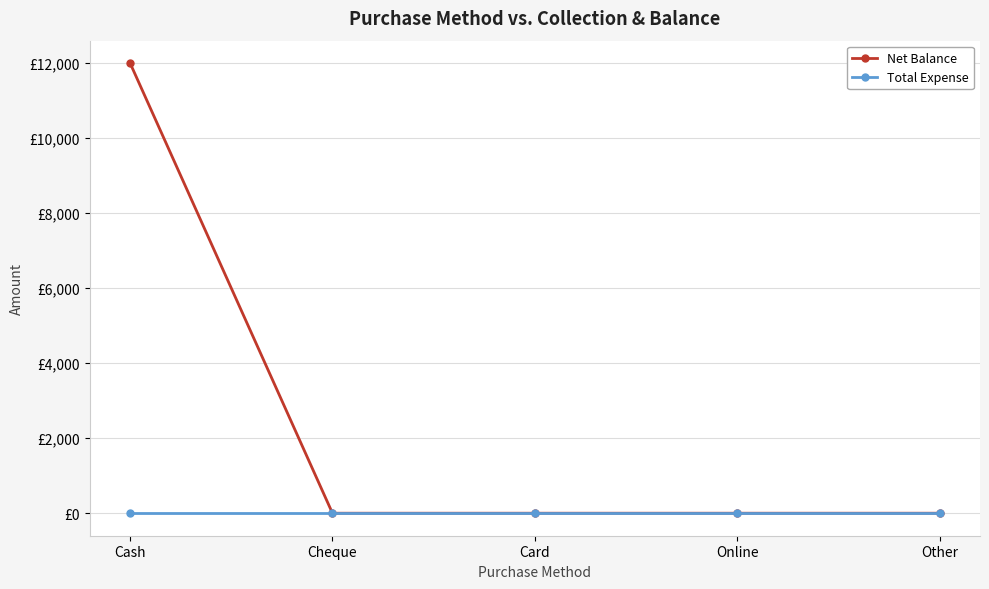

What are all the series names shown in the legend?

Net Balance, Total Expense